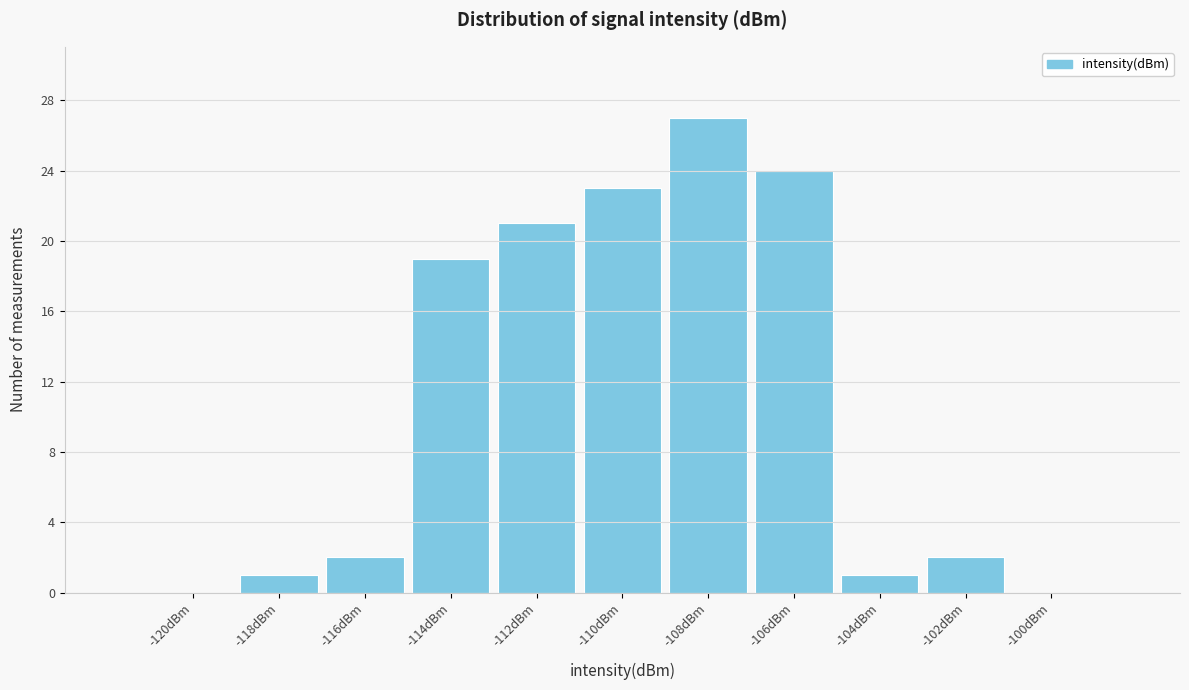

Reading left to right, transcribe all the data shown in this chart.

-120dBm=0	-118dBm=1	-116dBm=2	-114dBm=19	-112dBm=21	-110dBm=23	-108dBm=27	-106dBm=24	-104dBm=1	-102dBm=2	-100dBm=0